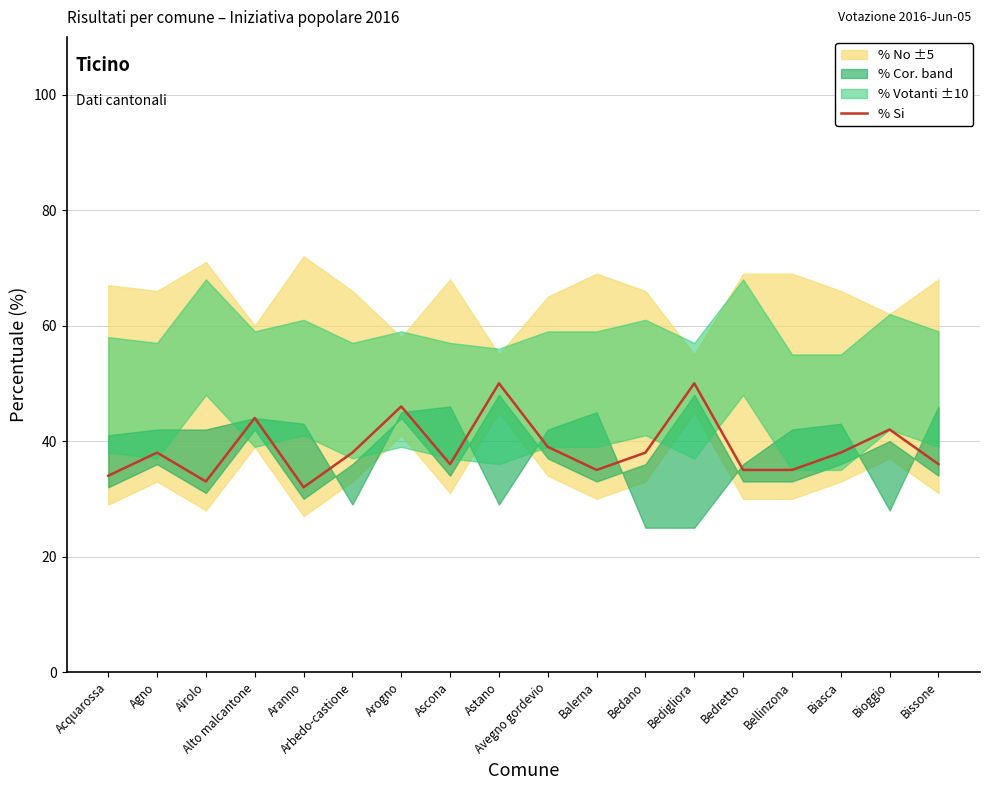

How many data points are less than 38?

8